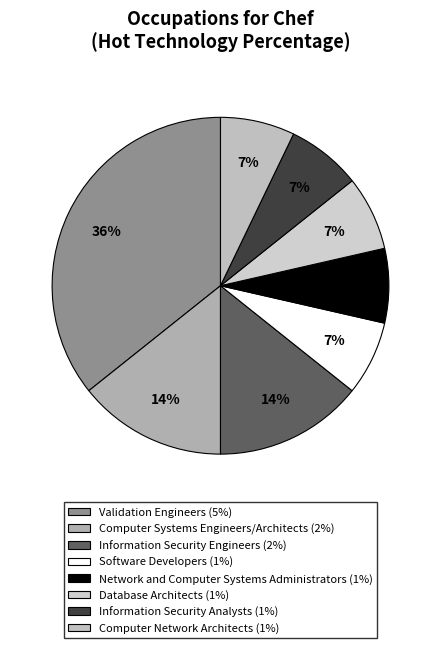

Which has a higher value, Validation Engineers or Computer Network Architects?

Validation Engineers